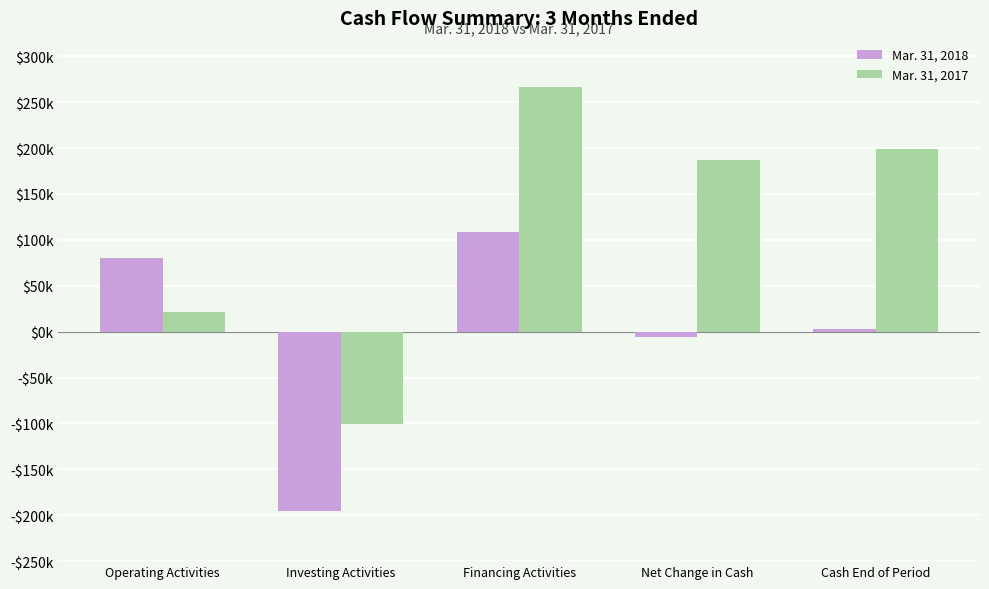

Which series has the largest range (max minus min)?

Mar. 31, 2017